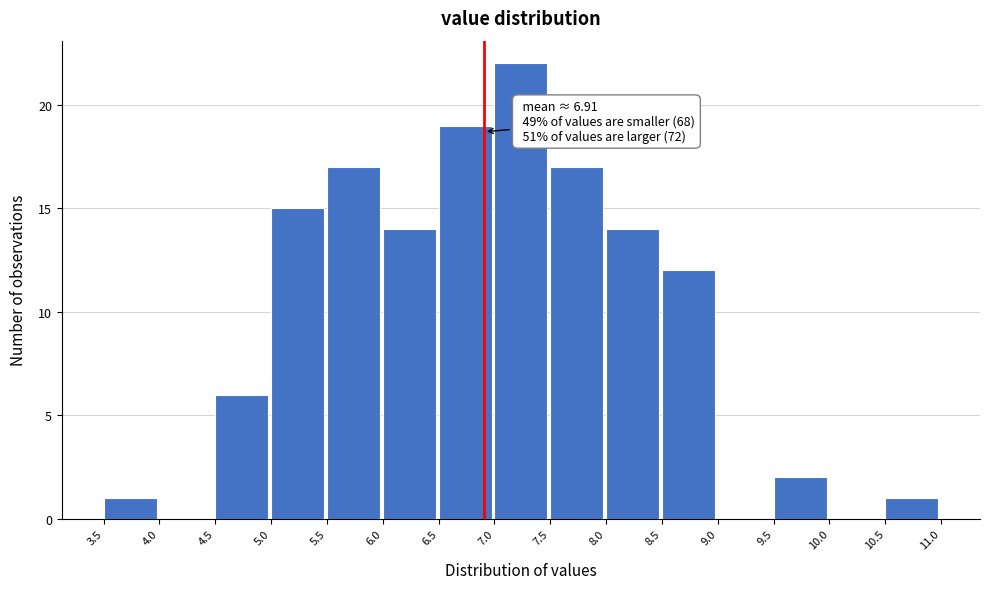

Over which range of the x-axis is the bar tallest?

7.0 to 7.5